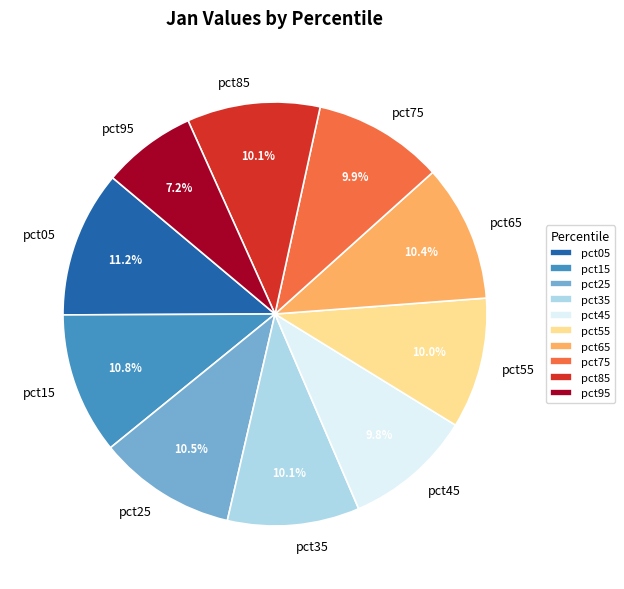

To the nearest percent, what portion does pct05 represent?

11%